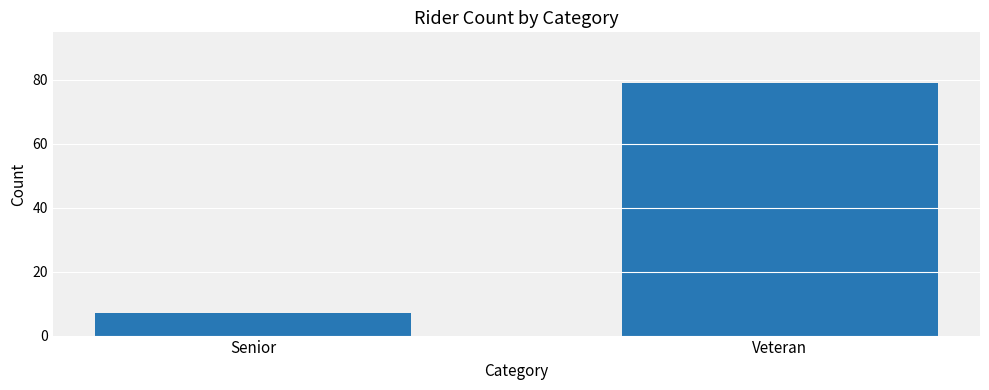

Rank the categories by value from highest to lowest.

Veteran, Senior